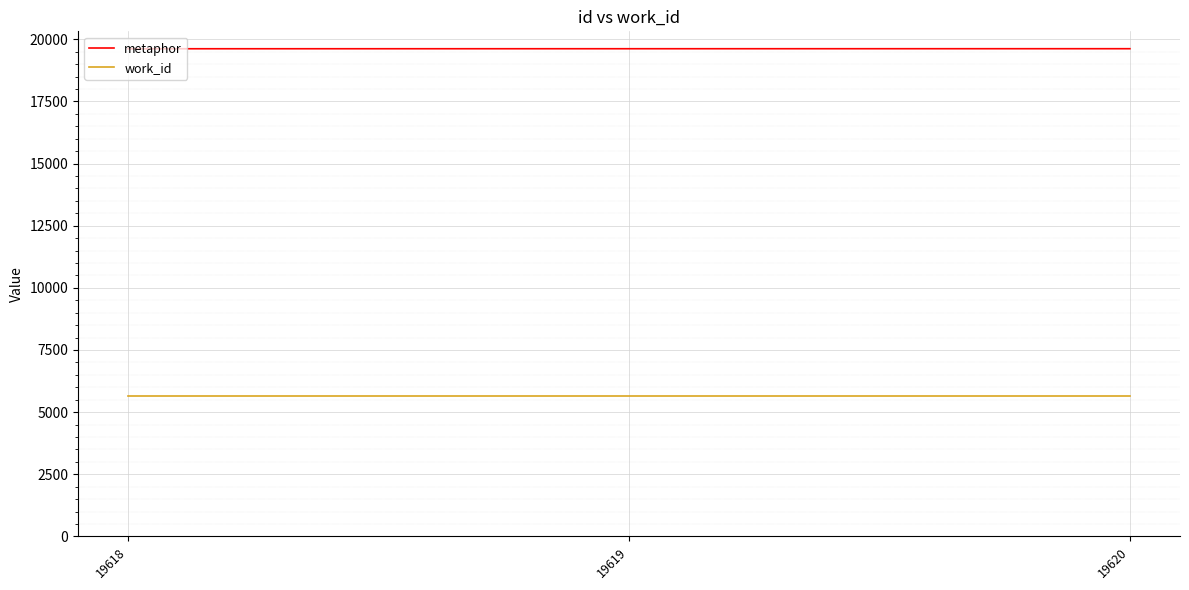

How many series are shown in this chart?

2